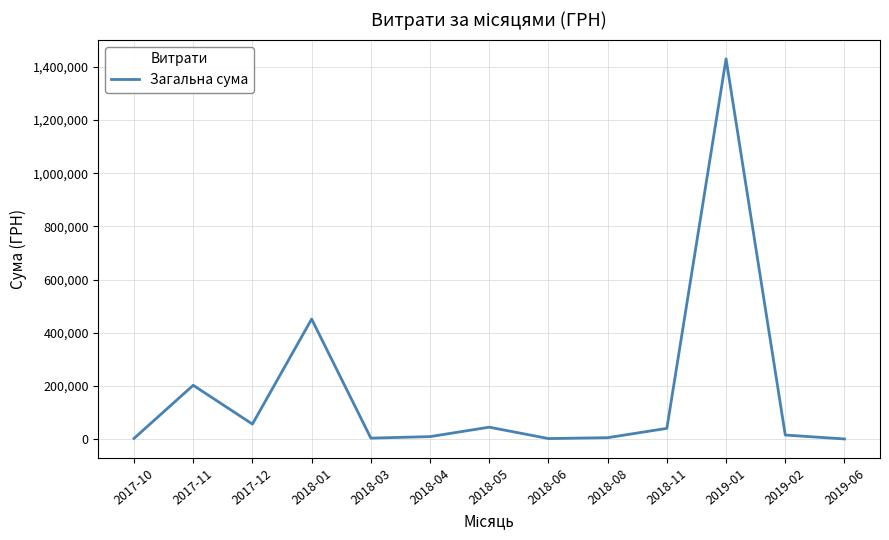

True or false: the data shows 2394026.2 at 2019-01.

False